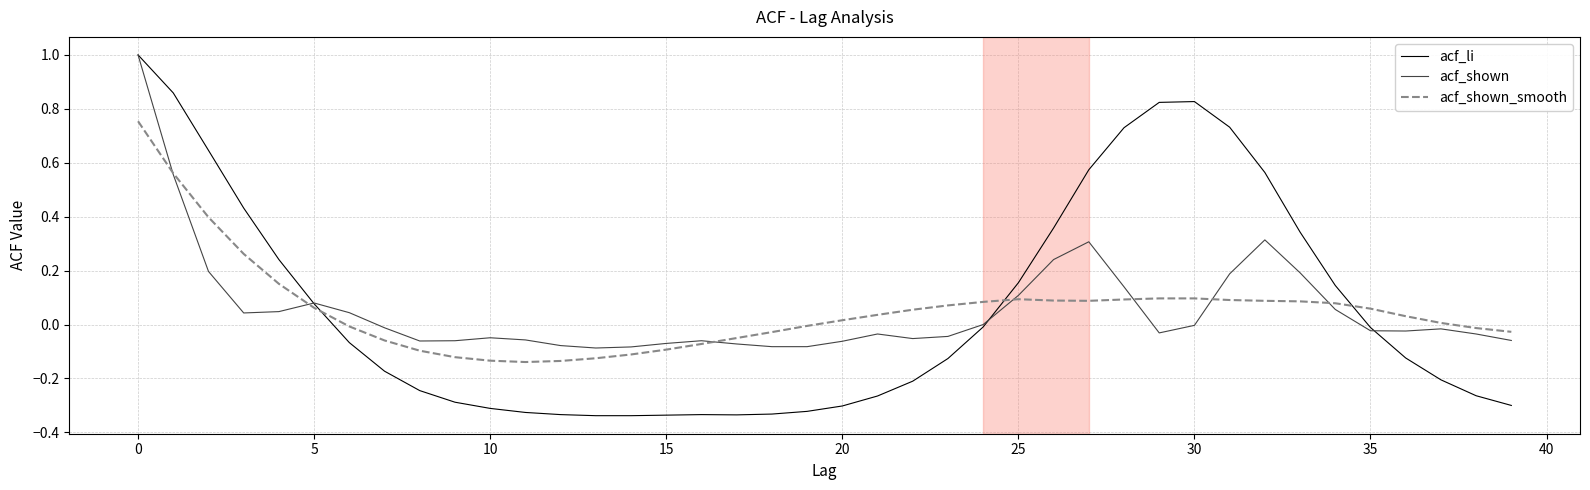

What is the maximum value shown in the chart?

1.0